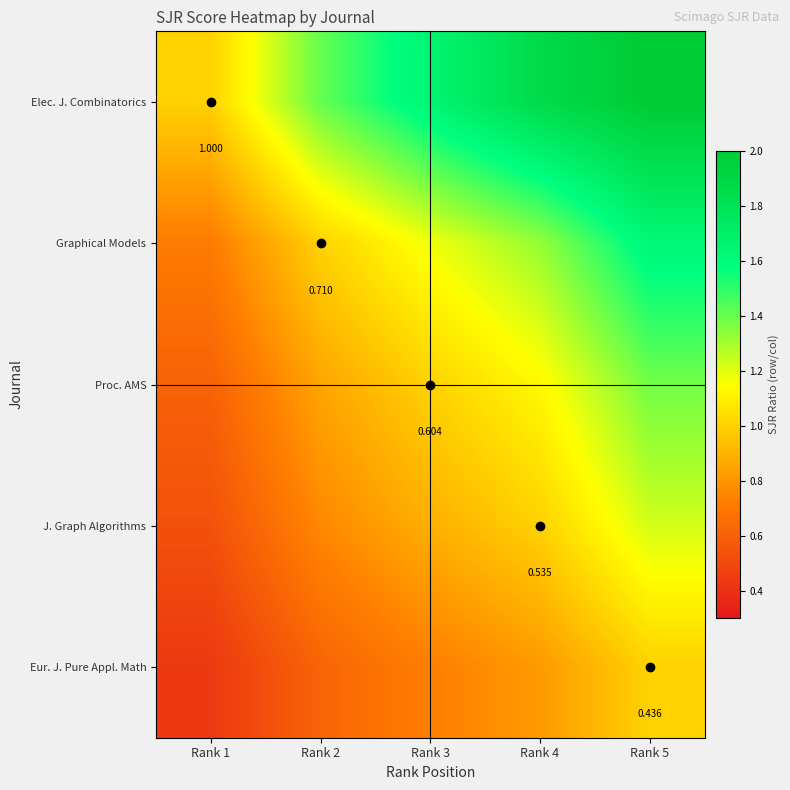

True or false: Elec. J. Combinatorics has a value of 1.9 at Rank 4.

True